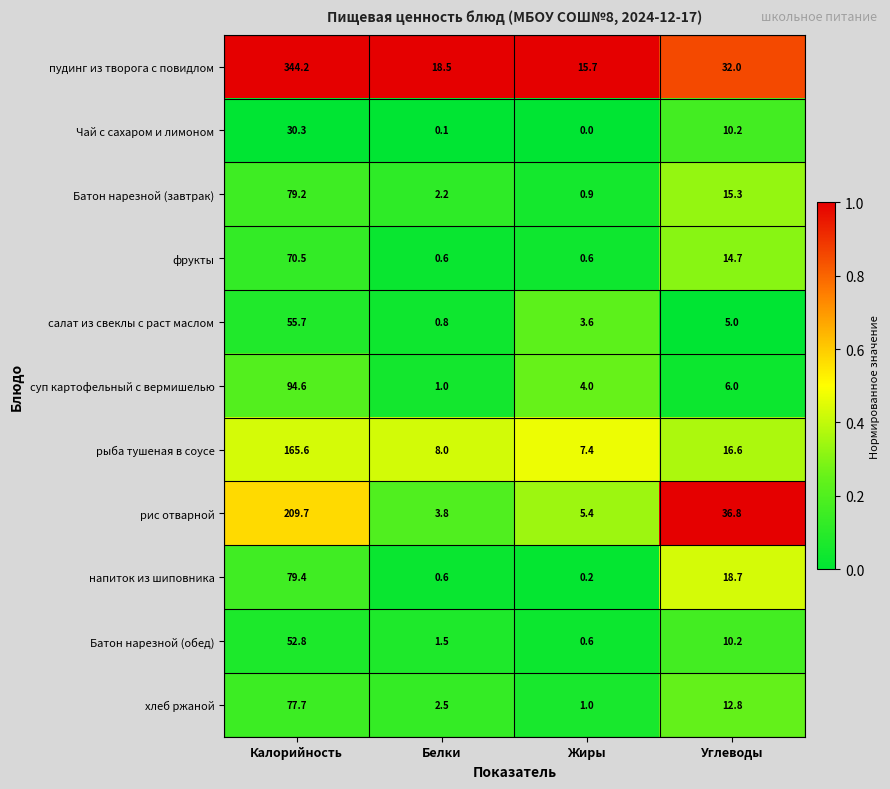

What is the difference between the maximum and minimum values in the рыба тушеная в соусе series?

158.2